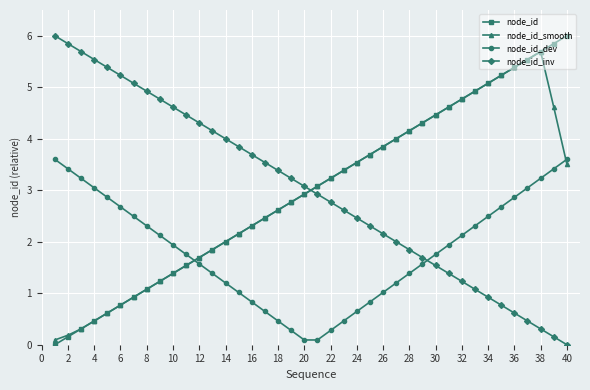

True or false: node_id_smooth has more than 2 points higher than both neighbors.

False